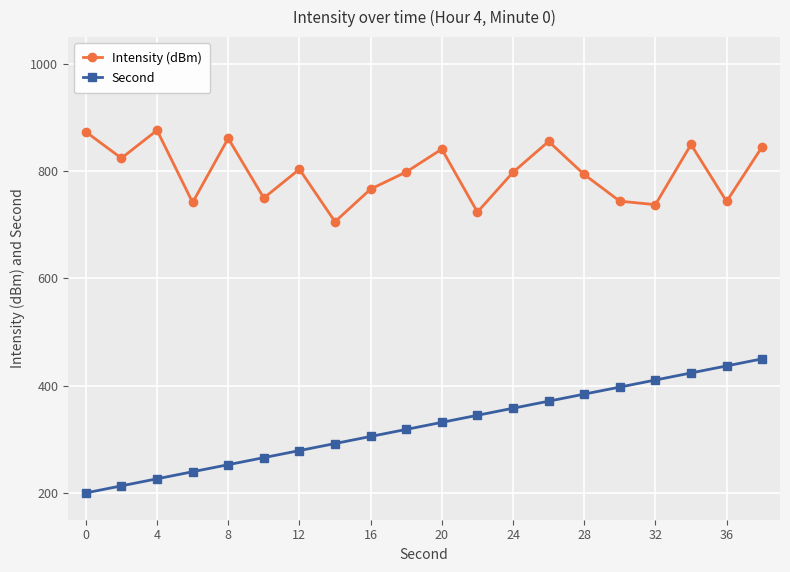

What is the maximum value shown in the chart?

876.2